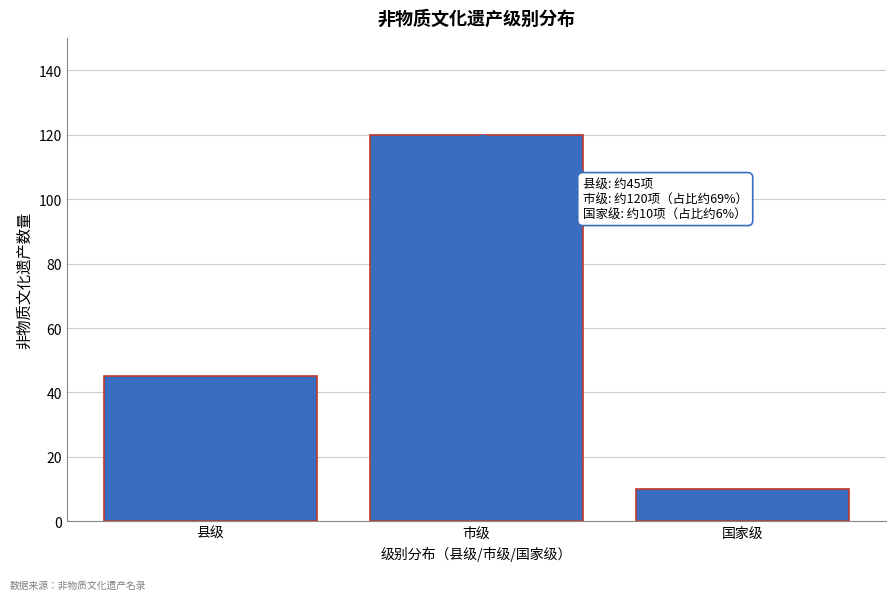

Reading left to right, what are all the values shown in this chart?

县级=45	市级=120	国家级=10